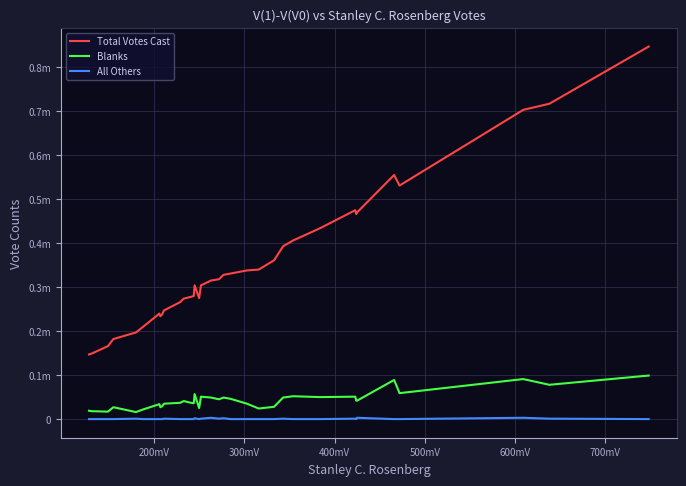

List the series in order of their peak value, highest first.

Total Votes Cast, Blanks, All Others